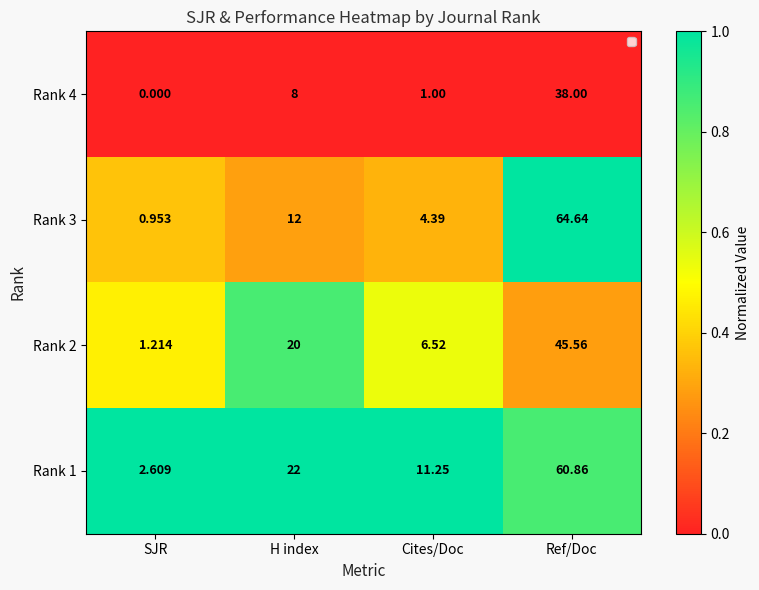

Where is Rank 3 nearest to the value 32?

H index